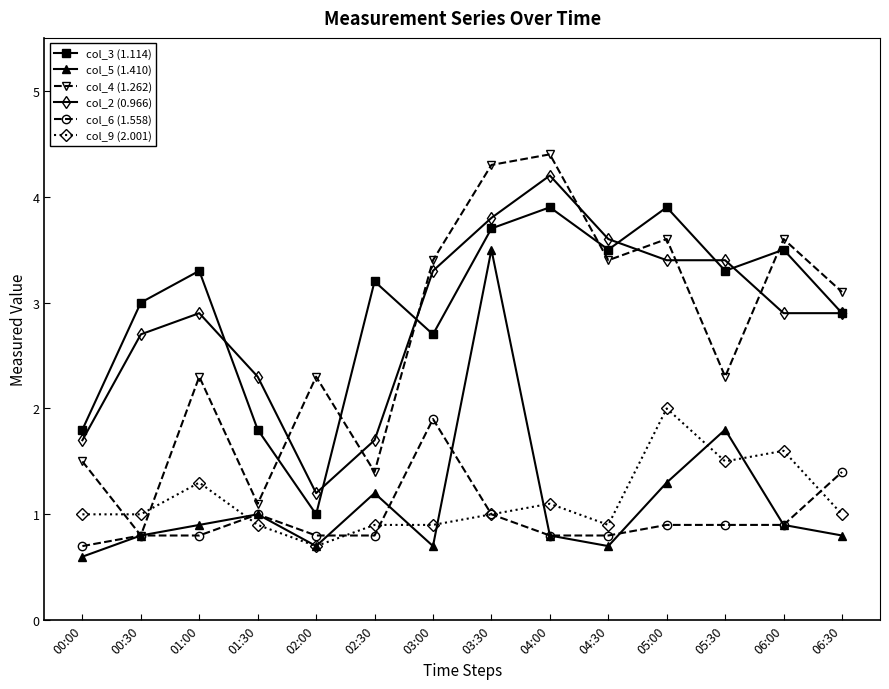

Reading left to right, what are all the values shown in this chart?

col_3 (1.114): 00:00=1.8	00:30=3.0	01:00=3.3	01:30=1.8	02:00=1.0	02:30=3.2	03:00=2.7	03:30=3.7	04:00=3.9	04:30=3.5	05:00=3.9	05:30=3.3	06:00=3.5	06:30=2.9
col_5 (1.410): 00:00=0.6	00:30=0.8	01:00=0.9	01:30=1.0	02:00=0.7	02:30=1.2	03:00=0.7	03:30=3.5	04:00=0.8	04:30=0.7	05:00=1.3	05:30=1.8	06:00=0.9	06:30=0.8
col_4 (1.262): 00:00=1.5	00:30=0.8	01:00=2.3	01:30=1.1	02:00=2.3	02:30=1.4	03:00=3.4	03:30=4.3	04:00=4.4	04:30=3.4	05:00=3.6	05:30=2.3	06:00=3.6	06:30=3.1
col_2 (0.966): 00:00=1.7	00:30=2.7	01:00=2.9	01:30=2.3	02:00=1.2	02:30=1.7	03:00=3.3	03:30=3.8	04:00=4.2	04:30=3.6	05:00=3.4	05:30=3.4	06:00=2.9	06:30=2.9
col_6 (1.558): 00:00=0.7	00:30=0.8	01:00=0.8	01:30=1.0	02:00=0.8	02:30=0.8	03:00=1.9	03:30=1.0	04:00=0.8	04:30=0.8	05:00=0.9	05:30=0.9	06:00=0.9	06:30=1.4
col_9 (2.001): 00:00=1.0	00:30=1.0	01:00=1.3	01:30=0.9	02:00=0.7	02:30=0.9	03:00=0.9	03:30=1.0	04:00=1.1	04:30=0.9	05:00=2.0	05:30=1.5	06:00=1.6	06:30=1.0